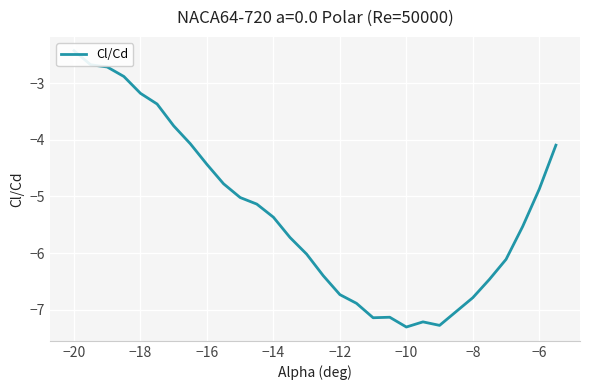

Does the chart display data point markers on the line(s)?

No